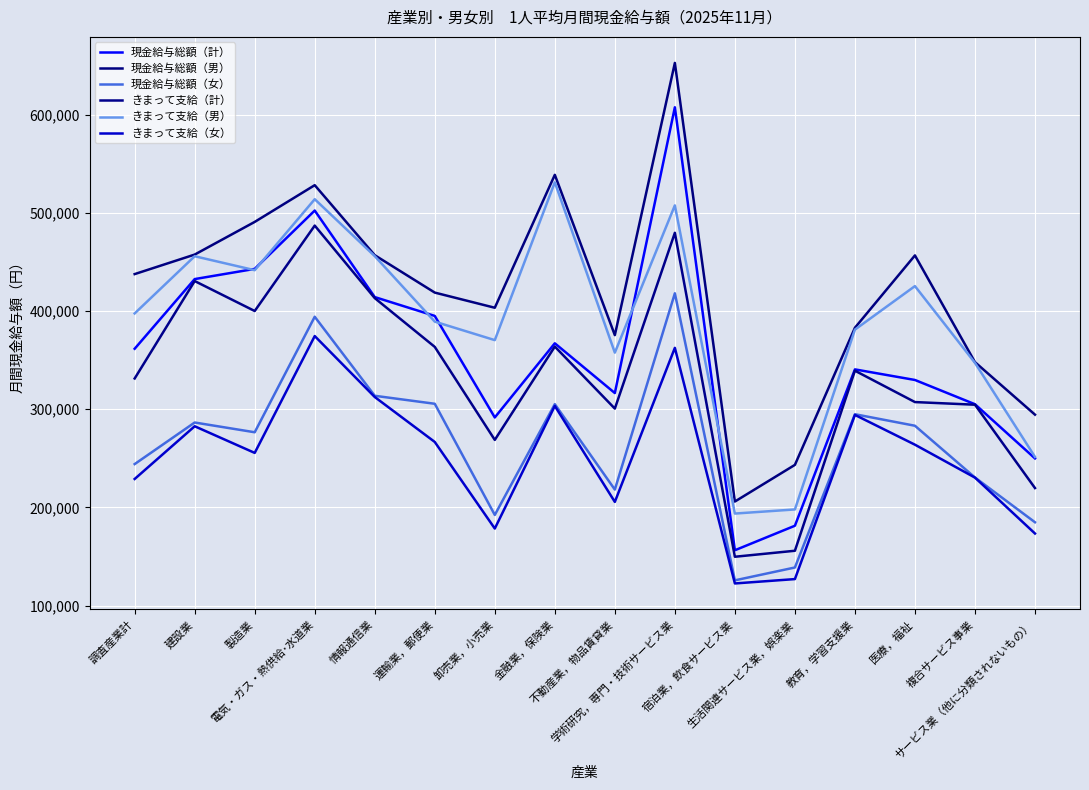

What is the label of the 2nd point from the left?

建設業